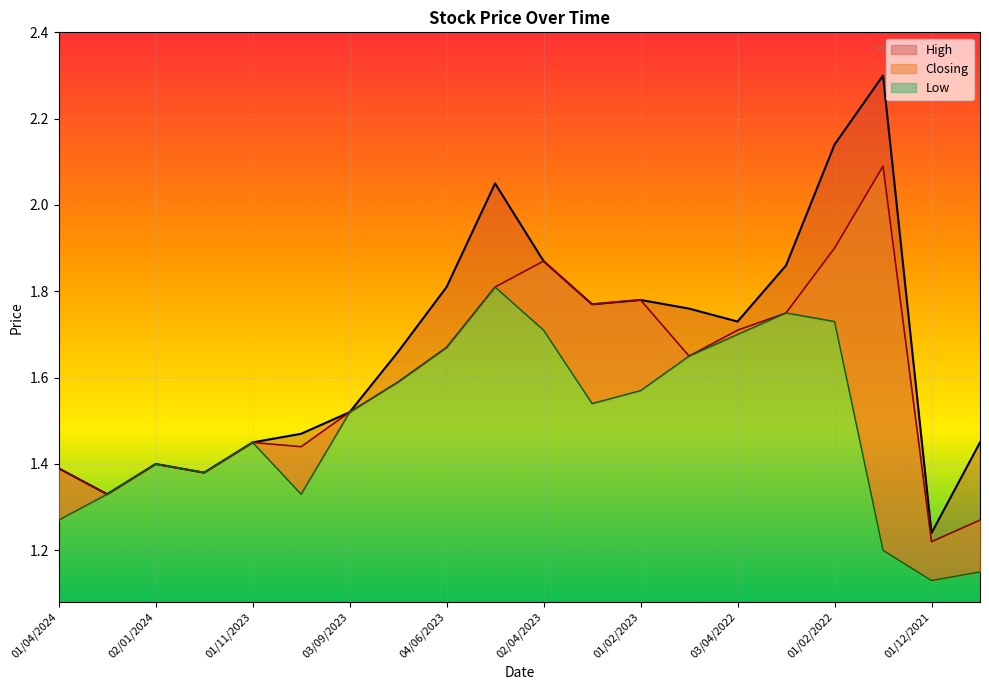

At 02/01/2023, list the series in order from largest to smallest.

High, Closing, Low